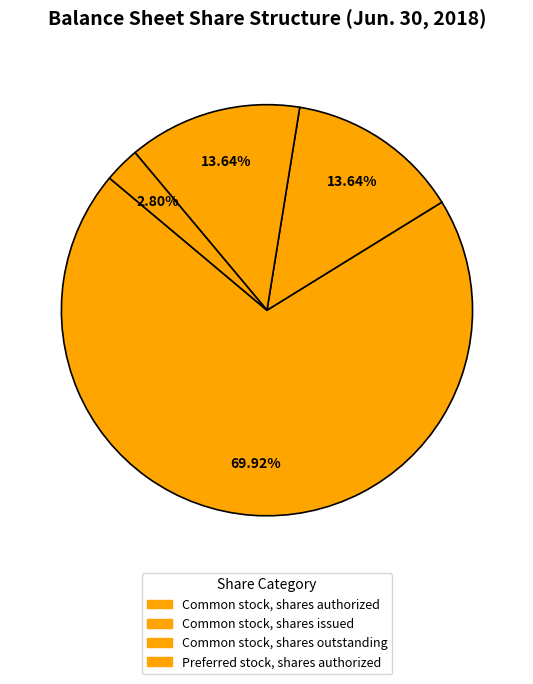

How many segments does this pie chart have?

4